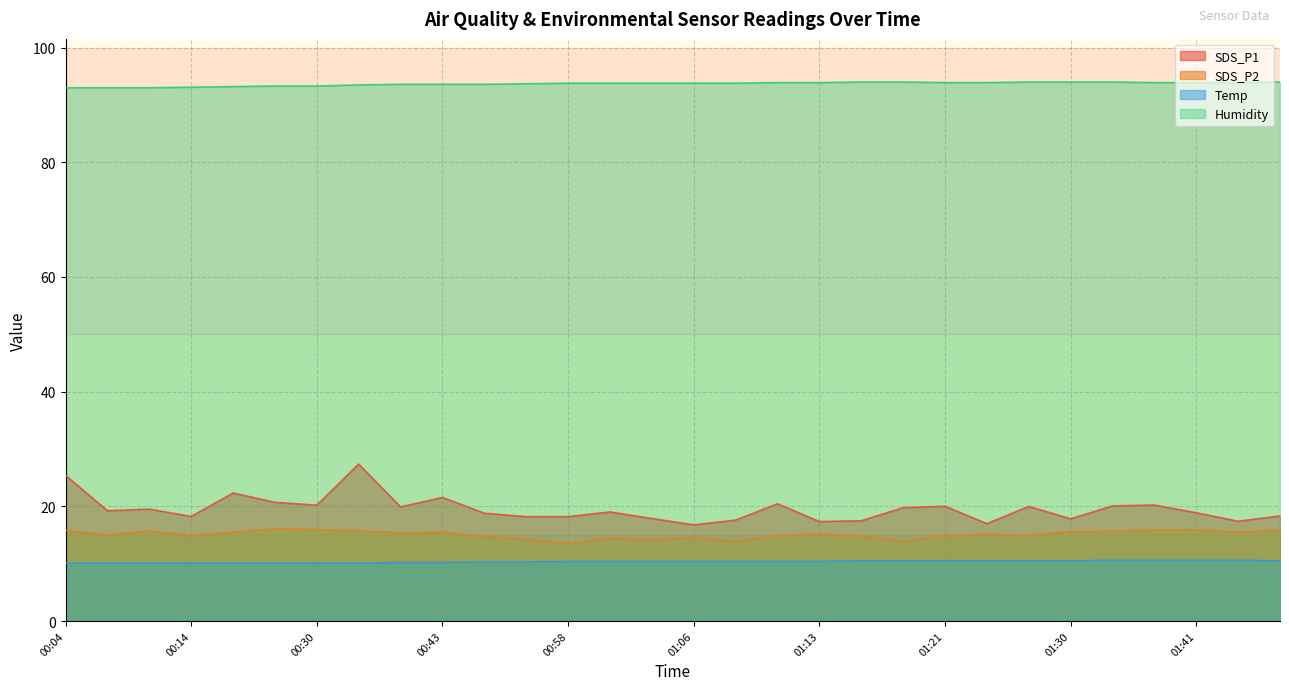

What is the sum of all Temp values?

310.5